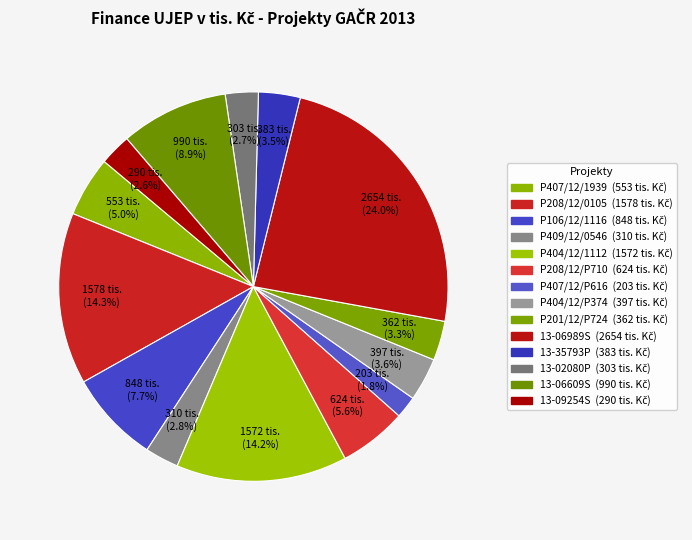

How many slices are in this pie chart?

14